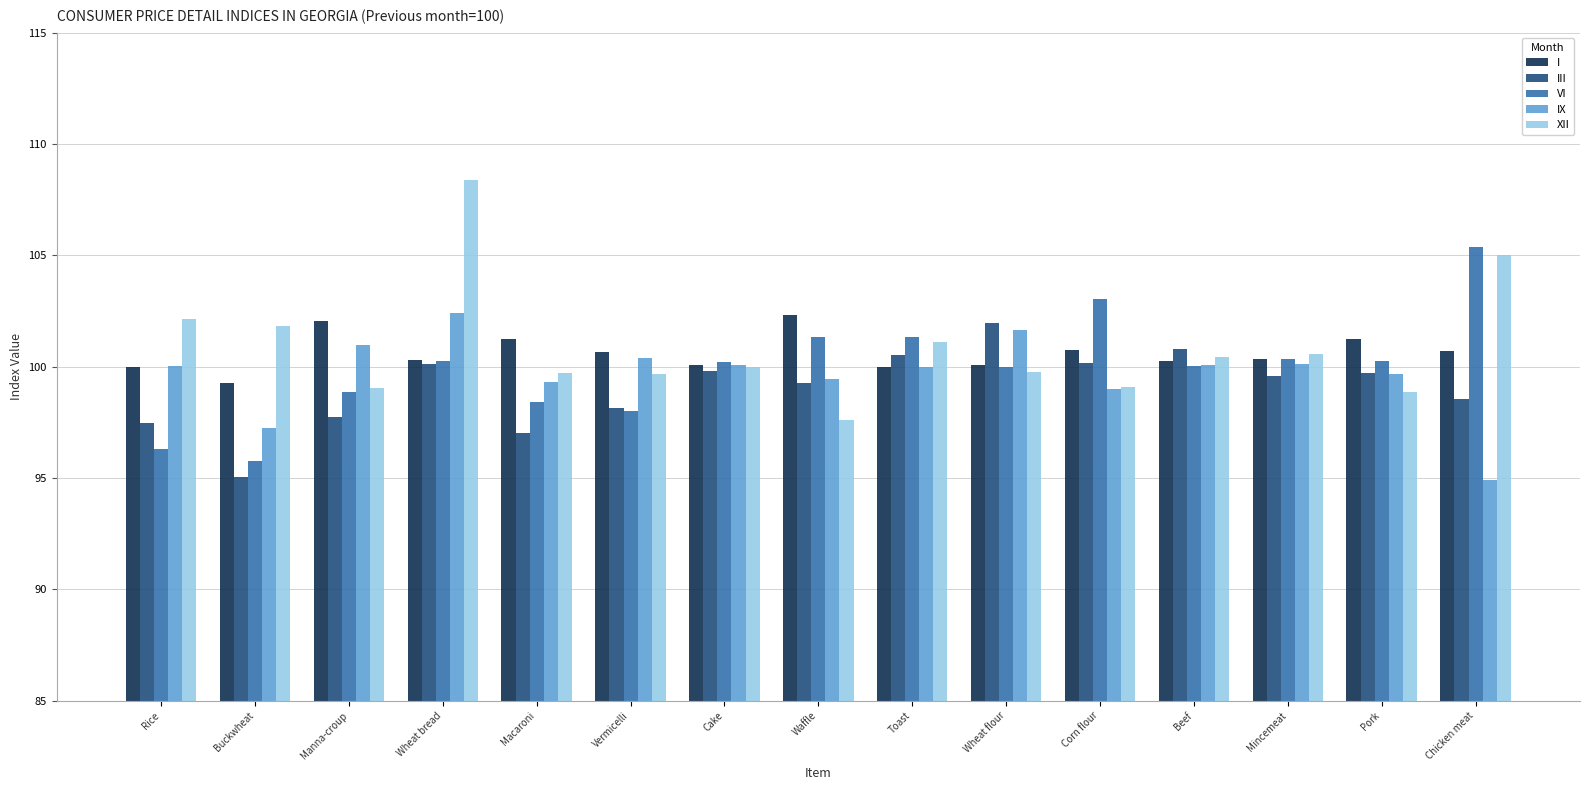

What is the label of the 7th bar from the left?

Cake